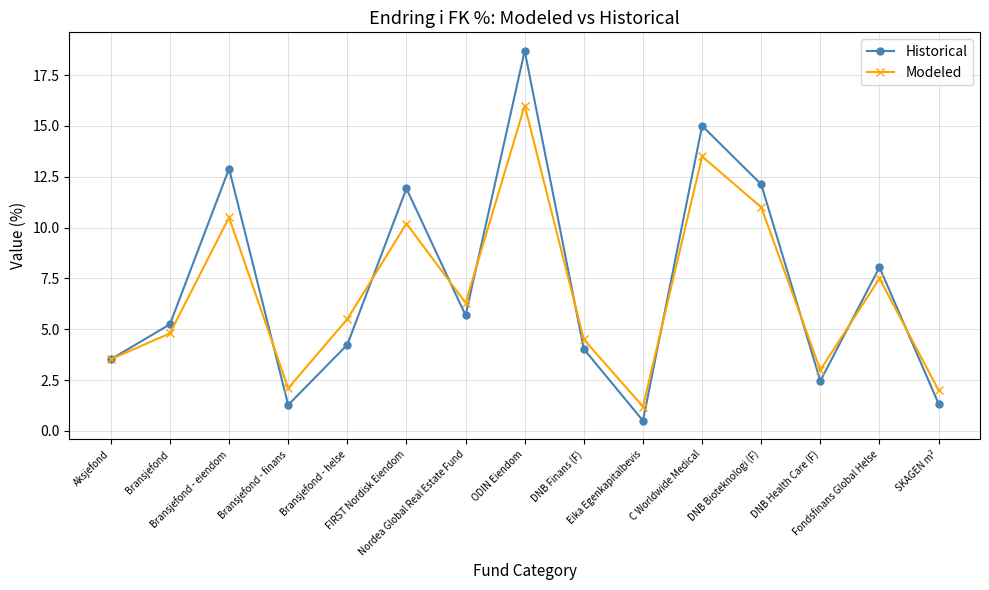

Reading left to right, transcribe all the data shown in this chart.

Historical: Aksjefond=3.5	Bransjefond=5.2	Bransjefond - eiendom=12.9	Bransjefond - finans=1.3	Bransjefond - helse=4.2	FIRST Nordisk Eiendom=11.9	Nordea Global Real Estate Fund=5.7	ODIN Eiendom=18.7	DNB Finans (F)=4.0	Eika Egenkapitalbevis=0.5	C Worldwide Medical=15.0	DNB Bioteknologi (F)=12.1	DNB Health Care (F)=2.5	Fondsfinans Global Helse=8.0	SKAGEN m²=1.3
Modeled: Aksjefond=3.5	Bransjefond=4.8	Bransjefond - eiendom=10.5	Bransjefond - finans=2.1	Bransjefond - helse=5.5	FIRST Nordisk Eiendom=10.2	Nordea Global Real Estate Fund=6.3	ODIN Eiendom=16.0	DNB Finans (F)=4.5	Eika Egenkapitalbevis=1.2	C Worldwide Medical=13.5	DNB Bioteknologi (F)=11.0	DNB Health Care (F)=3.0	Fondsfinans Global Helse=7.5	SKAGEN m²=2.0